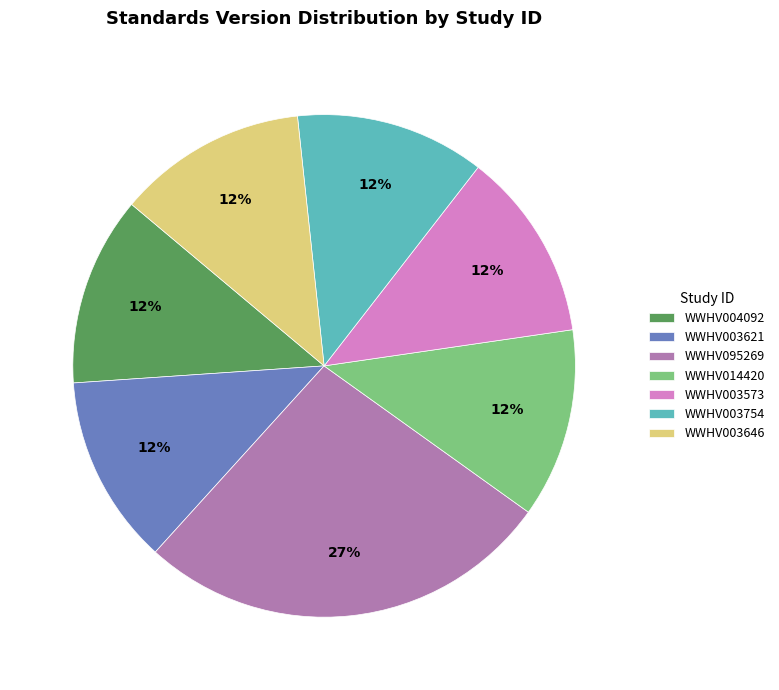

Do WWHV003573 and WWHV095269 together represent more than half of the pie?

No